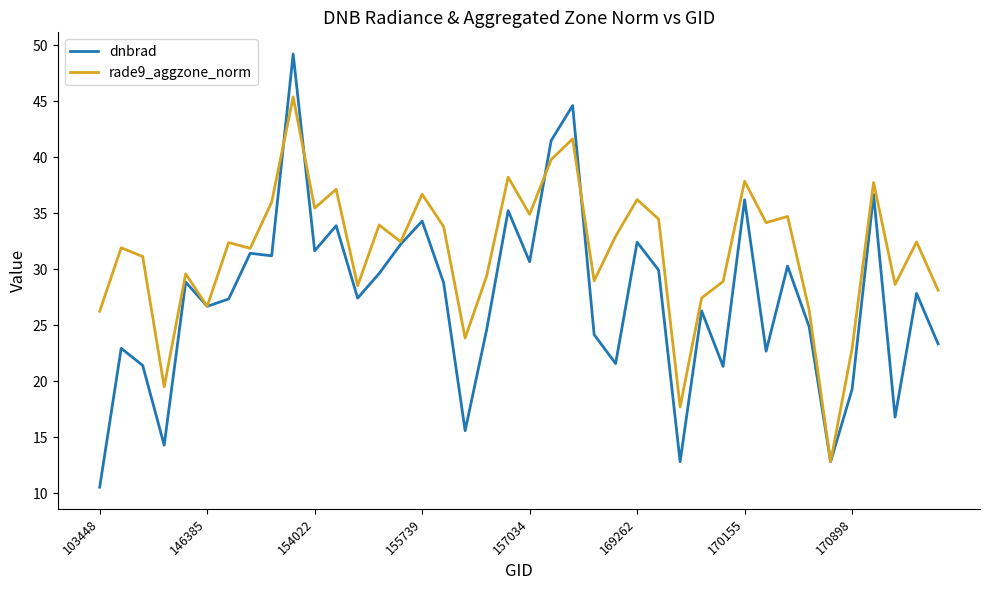

Rank the series by their average value, from lowest to highest.

dnbrad, rade9_aggzone_norm